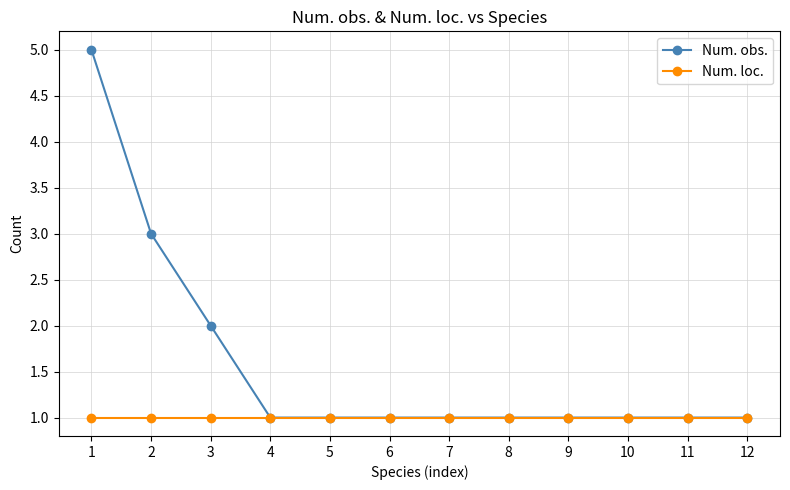

Which category has the highest value across all series?

1